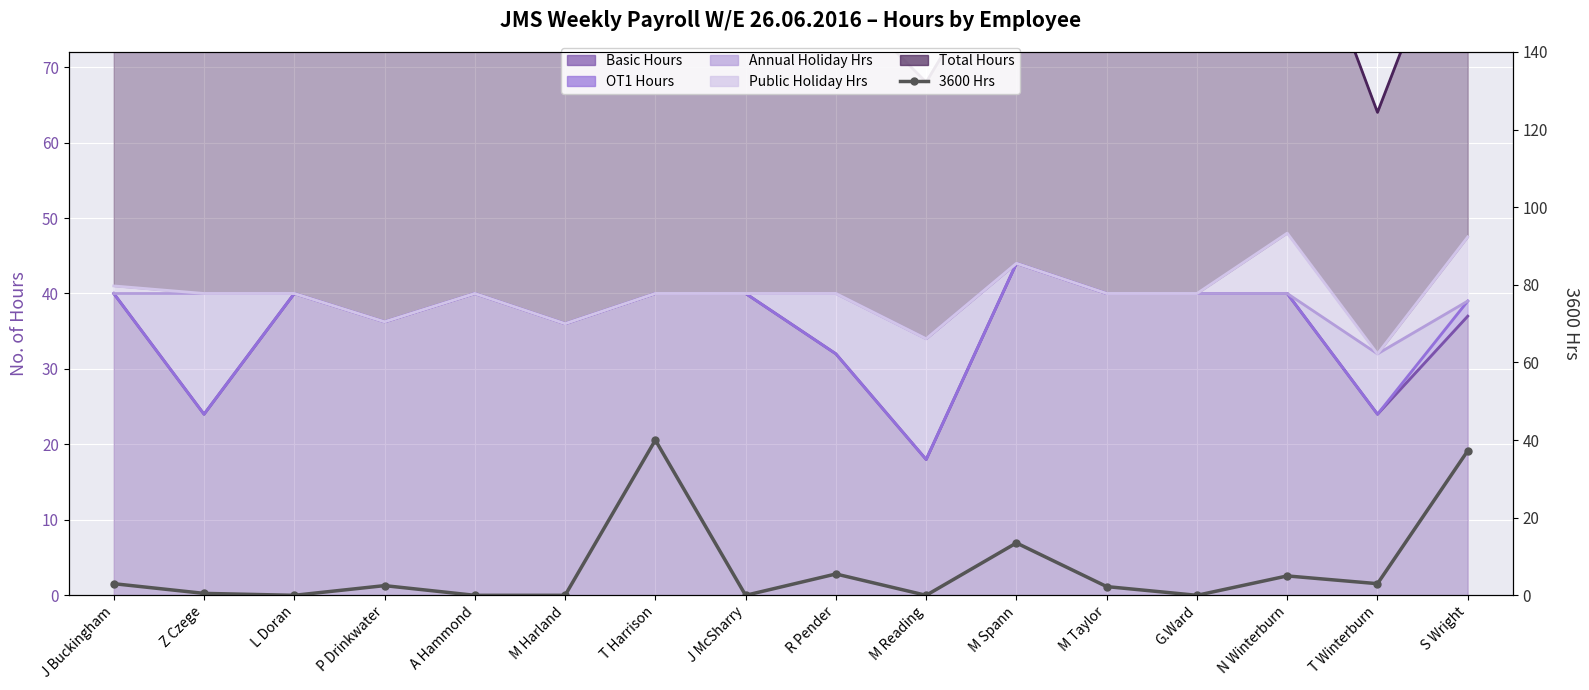

How many interior local peaks (higher than both neighbors) does the data have?

5